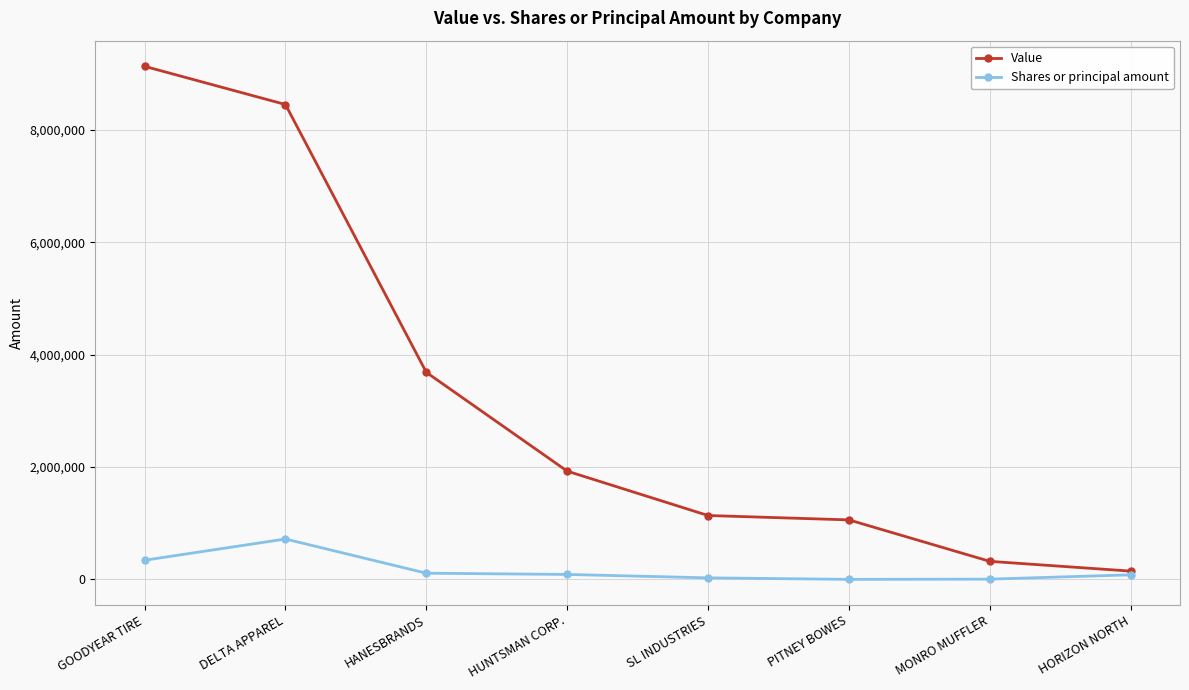

Is it true that Shares or principal amount equals 82000 at HORIZON NORTH?

True